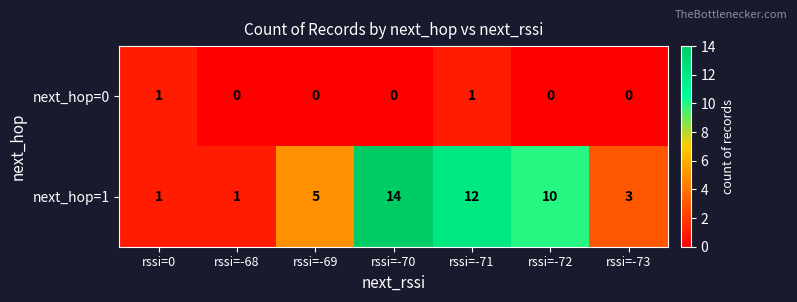

The next_hop=0 series shows 0 at rssi=-69. True or false?

True